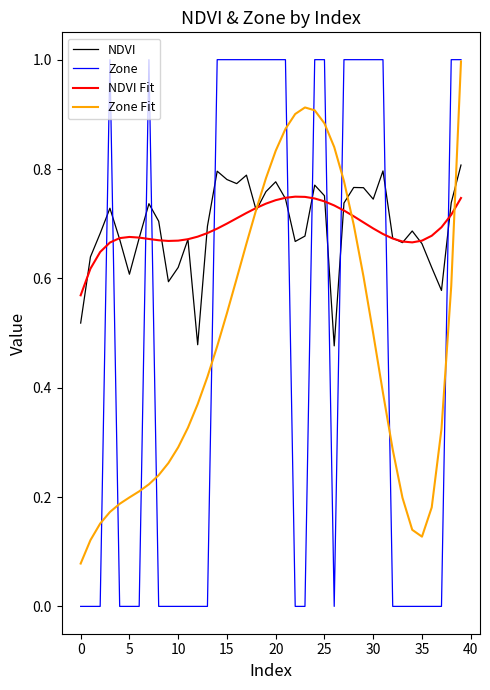

Which series has the widest spread of values?

Zone